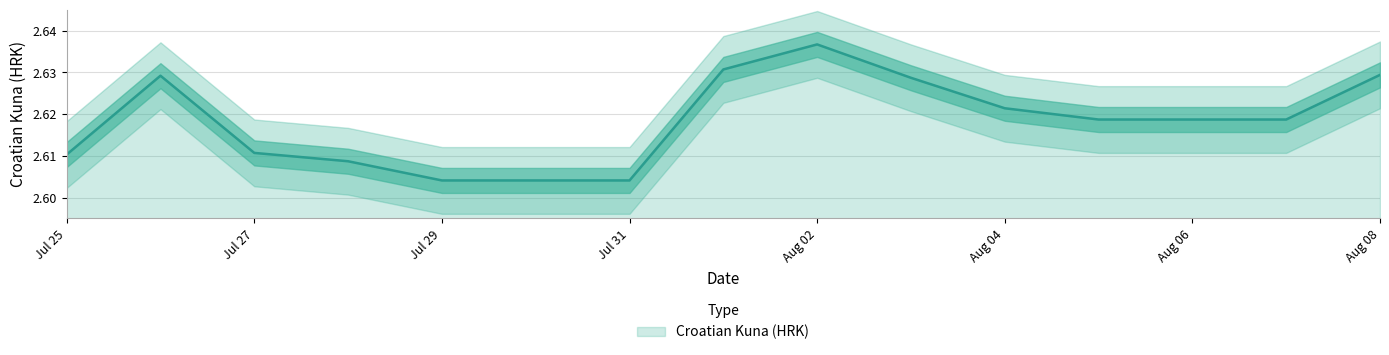

The value of Croatian Kuna (HRK) at Aug 08 is 1.2. True or false?

False